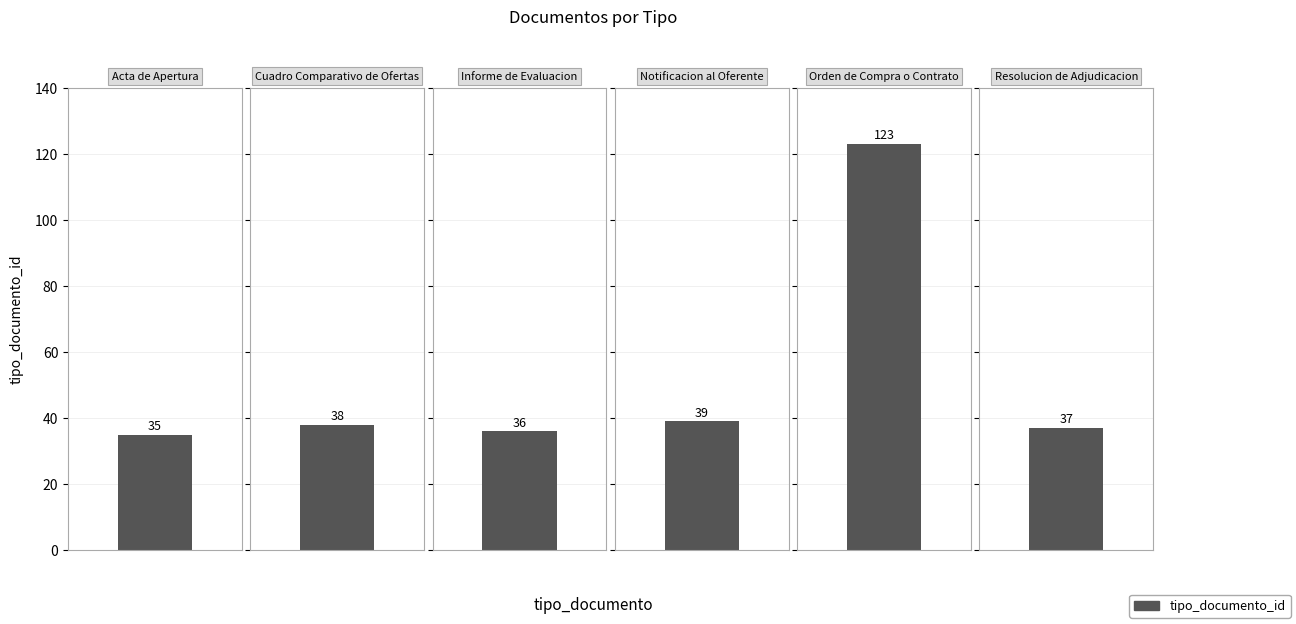

Where is the data nearest to the value 79?

Notificacion al Oferente